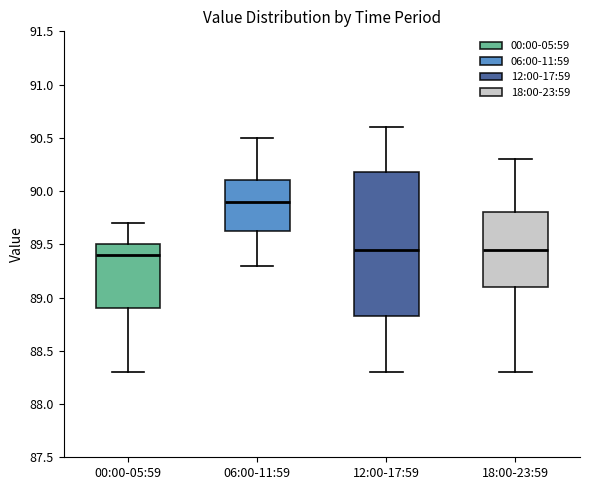

Reading left to right, read every box against the y-axis: the position of its median line, the range the box covers, and the ends of its whiskers. The values are not printed on the chart, so give them approximately, as read against the axis.

00:00-05:59: median 89.40, box 88.90 to 89.50, whiskers 88.30 to 89.70
06:00-11:59: median 89.90, box 89.65 to 90.10, whiskers 89.30 to 90.50
12:00-17:59: median 89.45, box 88.85 to 90.20, whiskers 88.30 to 90.60
18:00-23:59: median 89.45, box 89.10 to 89.80, whiskers 88.30 to 90.30